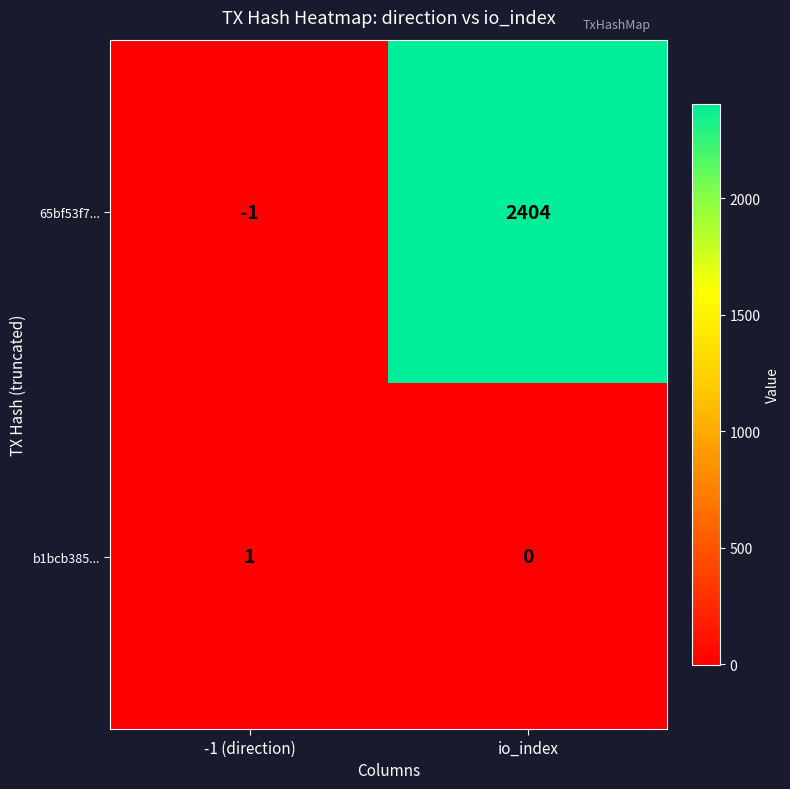

At which category is the sum across all series the highest?

io_index